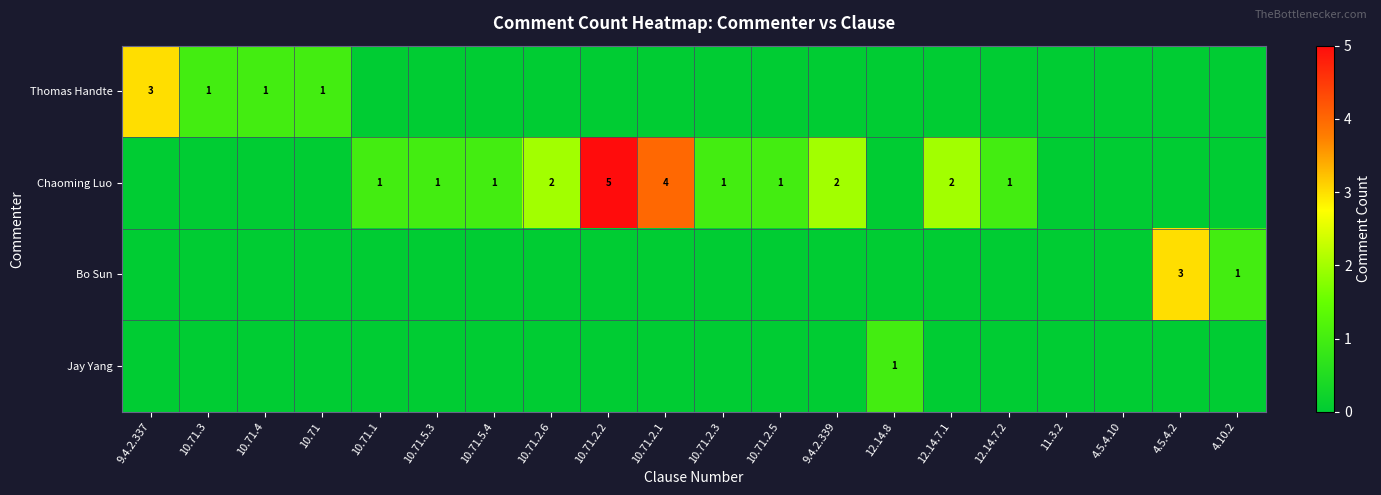

At which category is the sum across all series the highest?

10.71.2.2